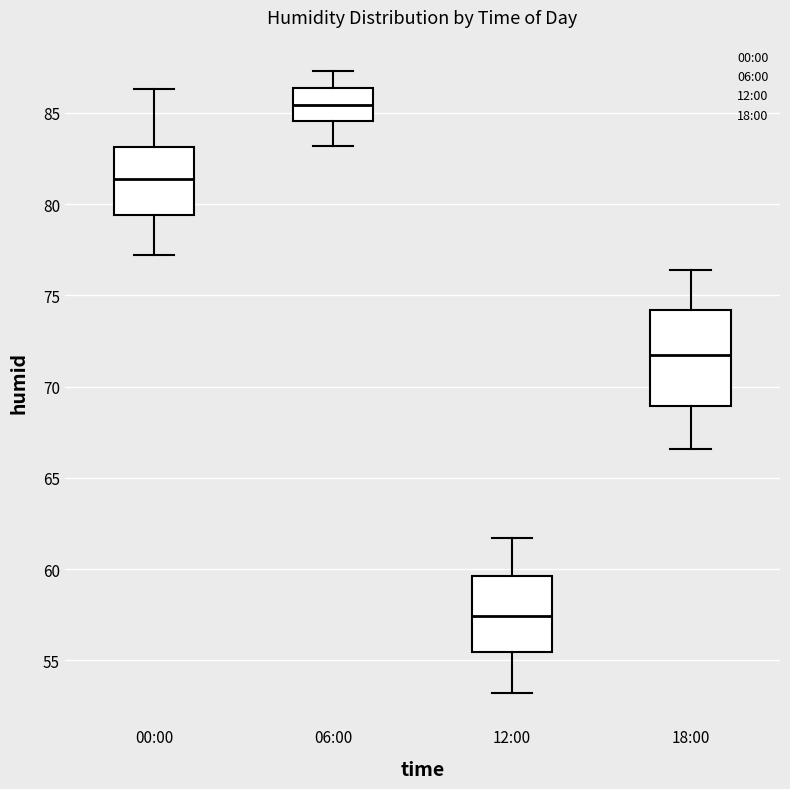

Reading left to right, transcribe this box plot: for each box, give where its median line is, the range the box spans, and where its two whiskers end, as read against the y-axis. The values are not printed on the chart, so give them approximately, as read against the axis.

00:00: median 81.5, box 79.5 to 83.0, whiskers 77.0 to 86.5
06:00: median 85.5, box 84.5 to 86.5, whiskers 83.0 to 87.5
12:00: median 57.5, box 55.5 to 59.5, whiskers 53.0 to 61.5
18:00: median 71.5, box 69.0 to 74.0, whiskers 66.5 to 76.5